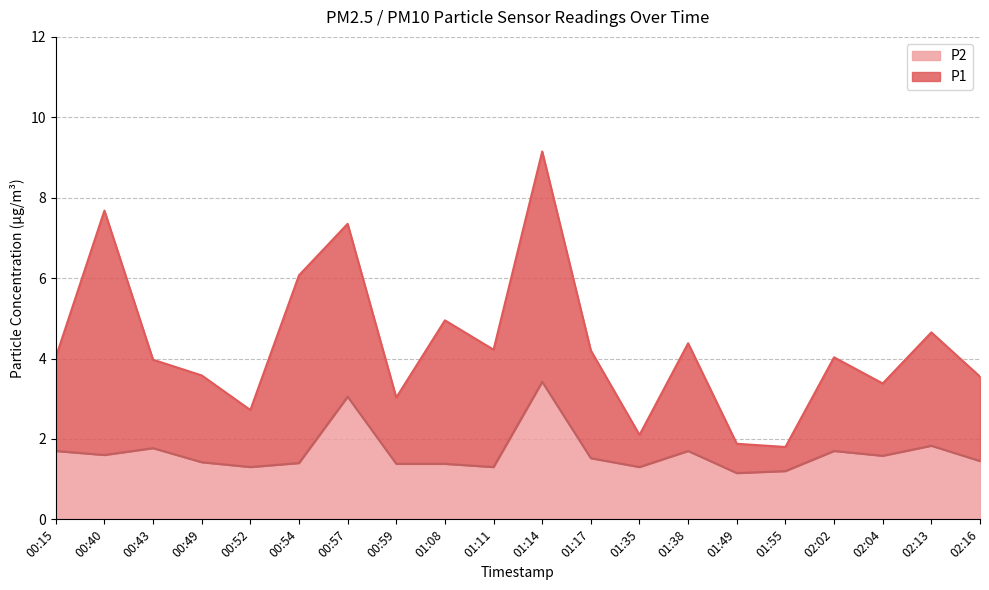

What is the lowest value of the P1 series?

1.8